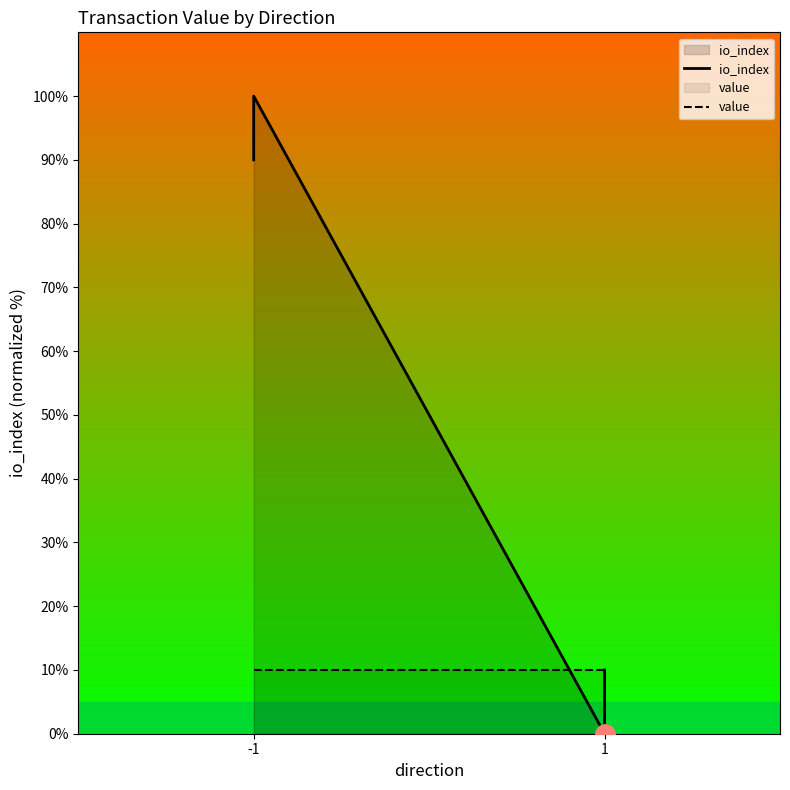

At which label does value reach its minimum?

-1